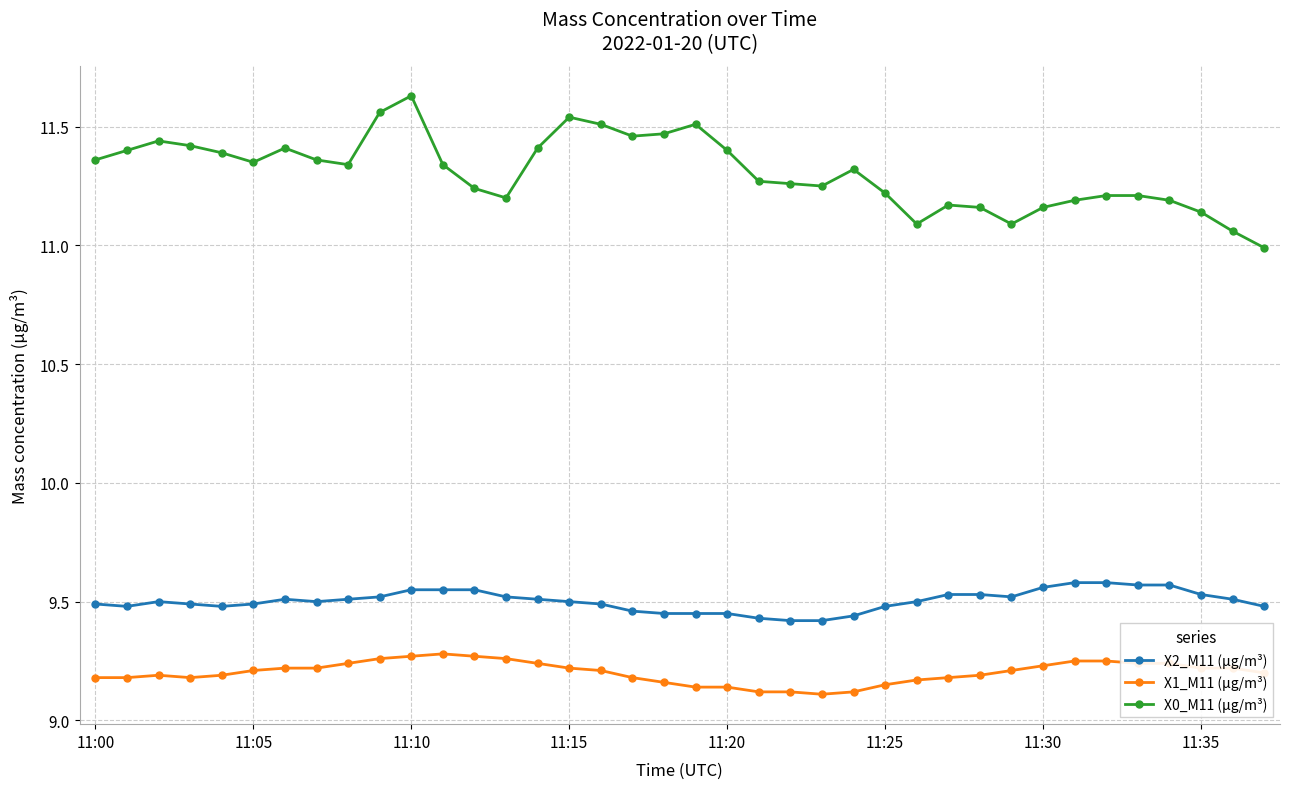

True or false: X1_M11 (μg/m³) has more than 0 interior local peaks.

True